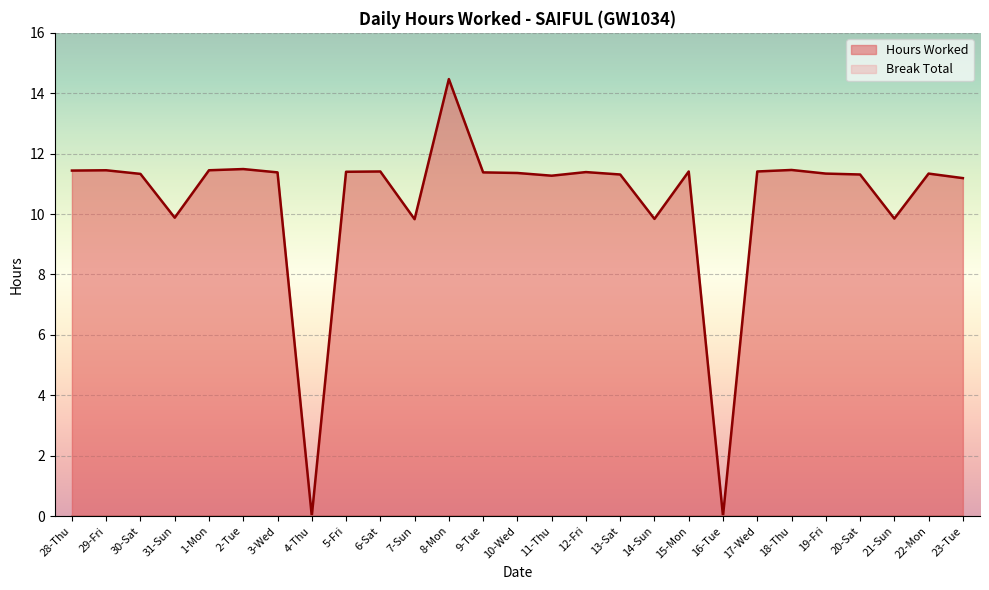

Where does the data first go above 11?

28-Thu